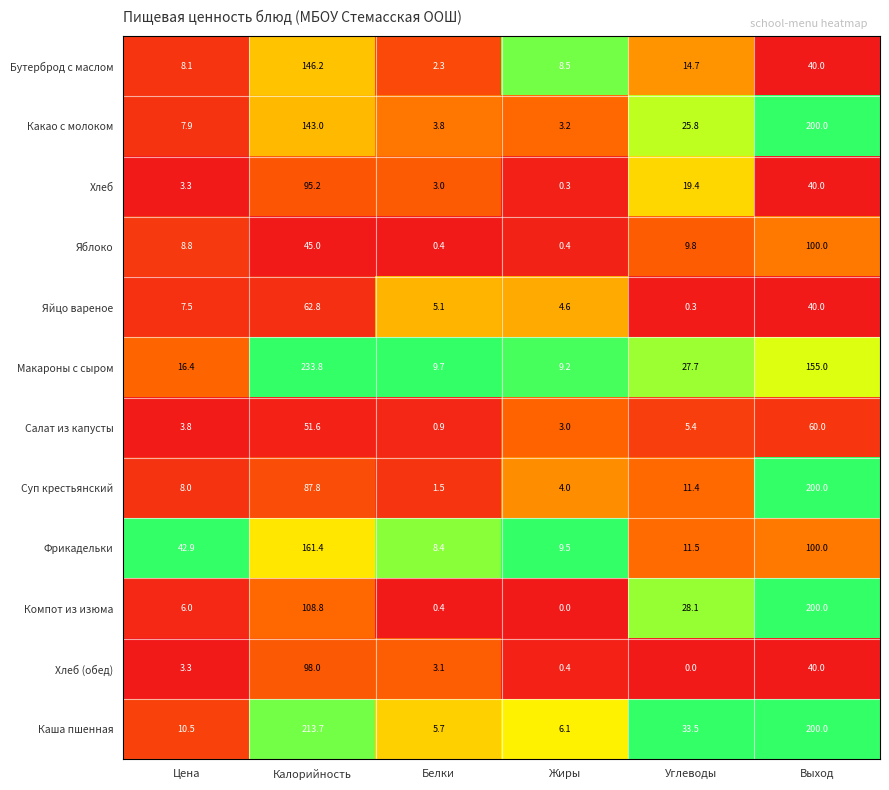

The value of Хлеб at Цена is 3.3. True or false?

True